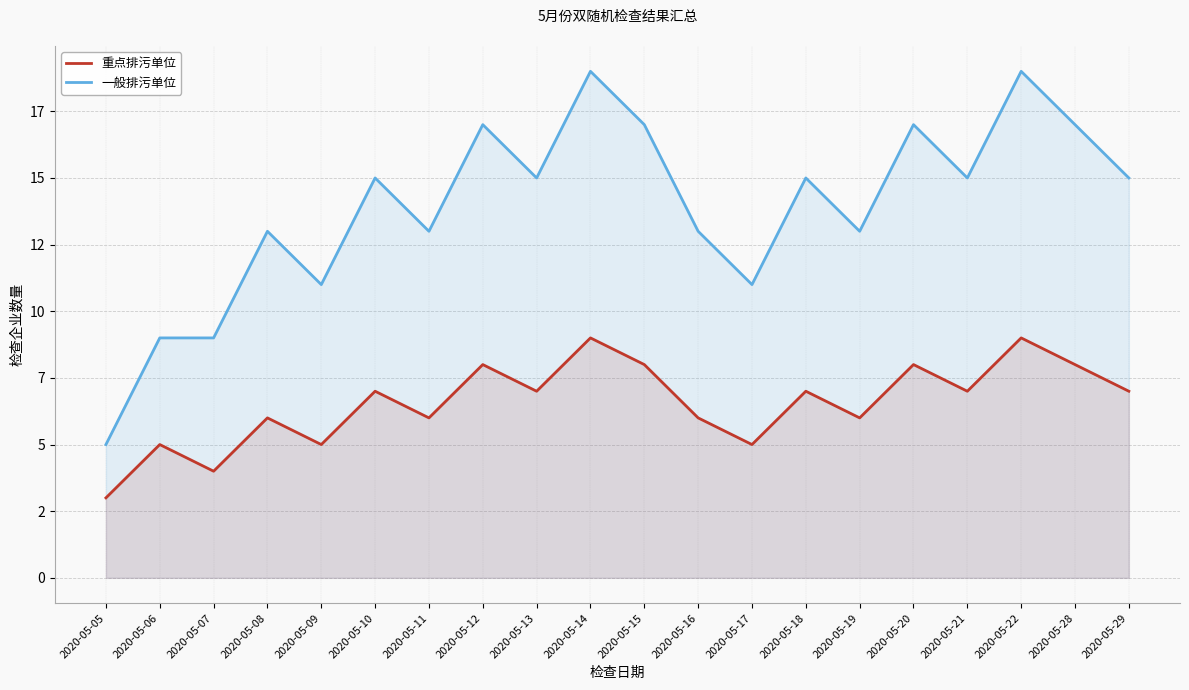

Which category has the highest value in the 一般排污单位 series?

2020-05-14